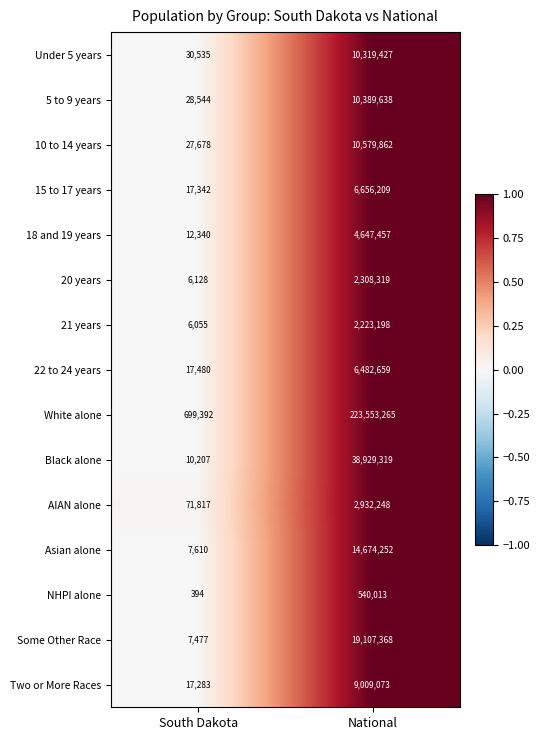

What is the minimum value for 20 years?

6128